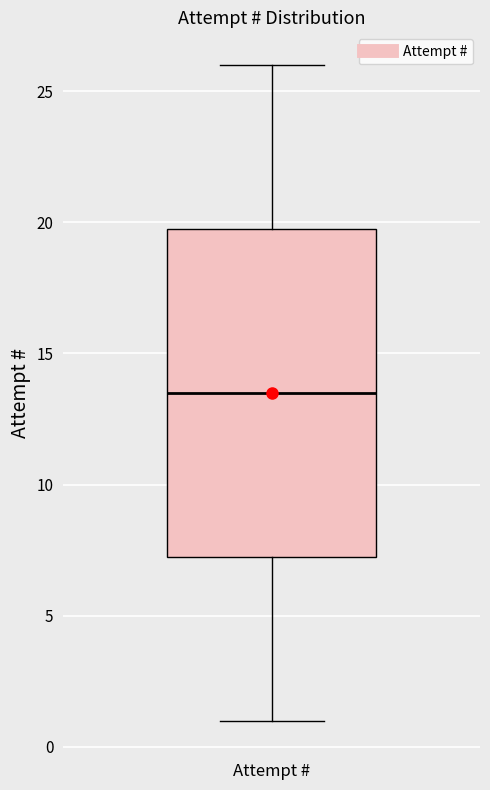

Read this box plot against the y-axis: the position of the median line, the range covered by the box, and the ends of both whiskers. The values are not printed on the chart, so give them approximately, as read against the axis.

median 13.5, box 7.5 to 20.0, whiskers 1.0 to 26.0